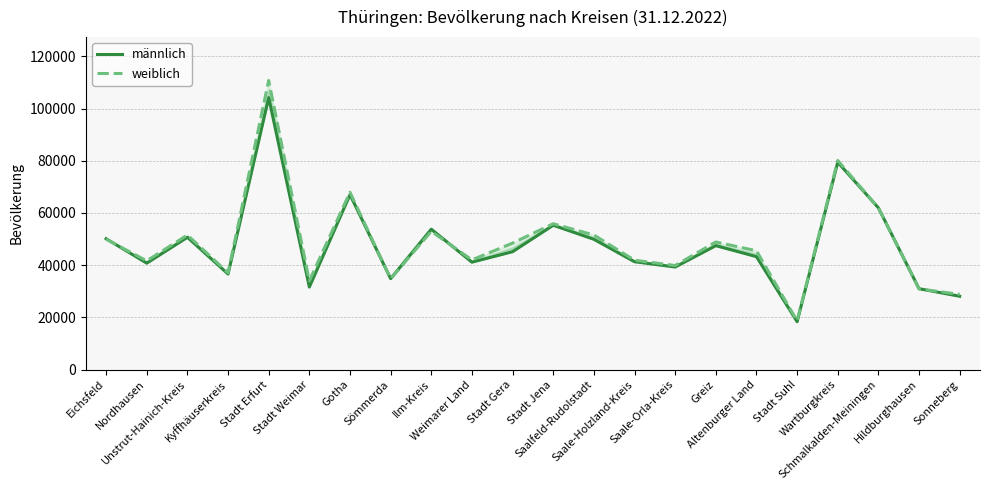

True or false: männlich has more than 2 points higher than both neighbors.

True